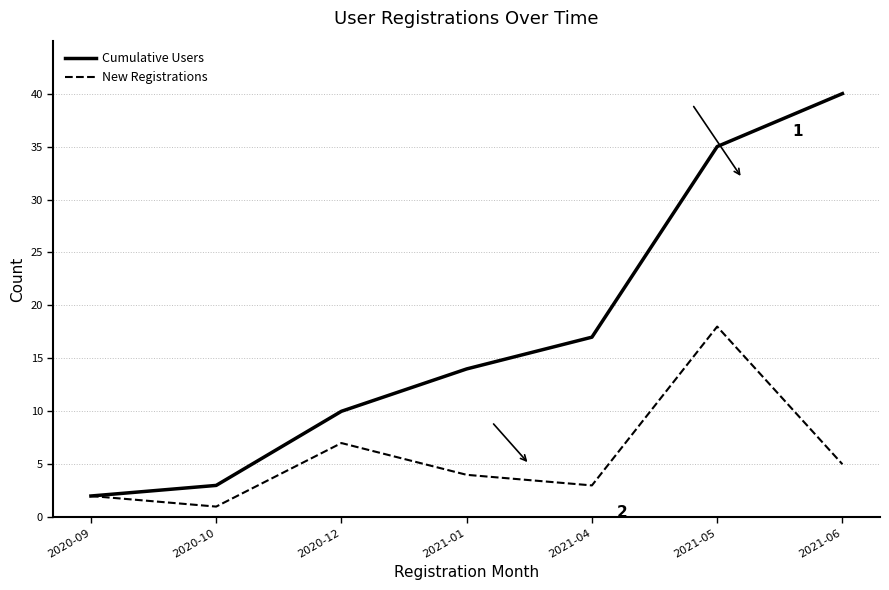

At which category does the chart reach its minimum across all series?

2020-10